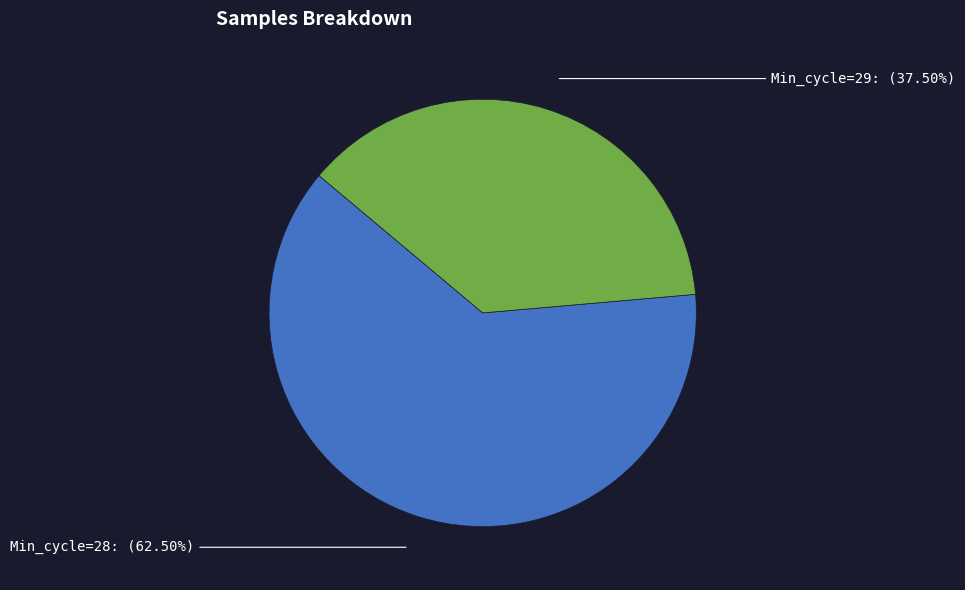

Is there a majority slice in this chart?

Yes